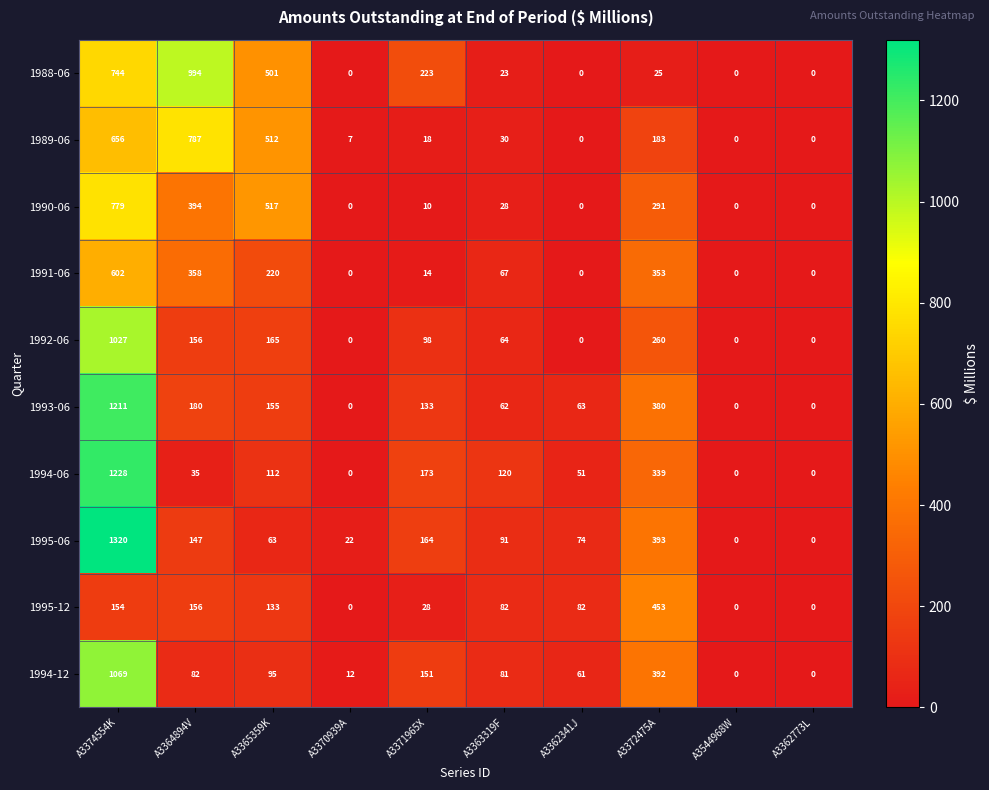

What is the sum of the 1990-06 values at A3374554K and A3544968W?

779